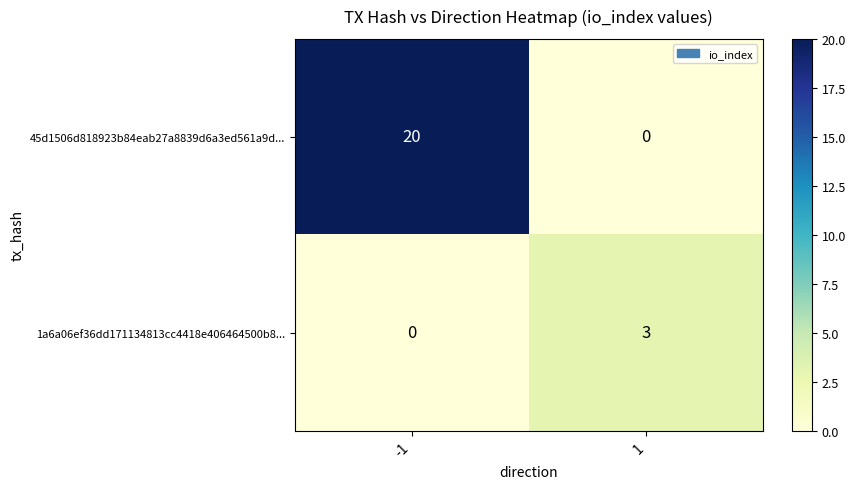

Rank the series by their average value, from lowest to highest.

1a6a06ef36dd171134813cc4418e406464500b8..., 45d1506d818923b84eab27a8839d6a3ed561a9d...